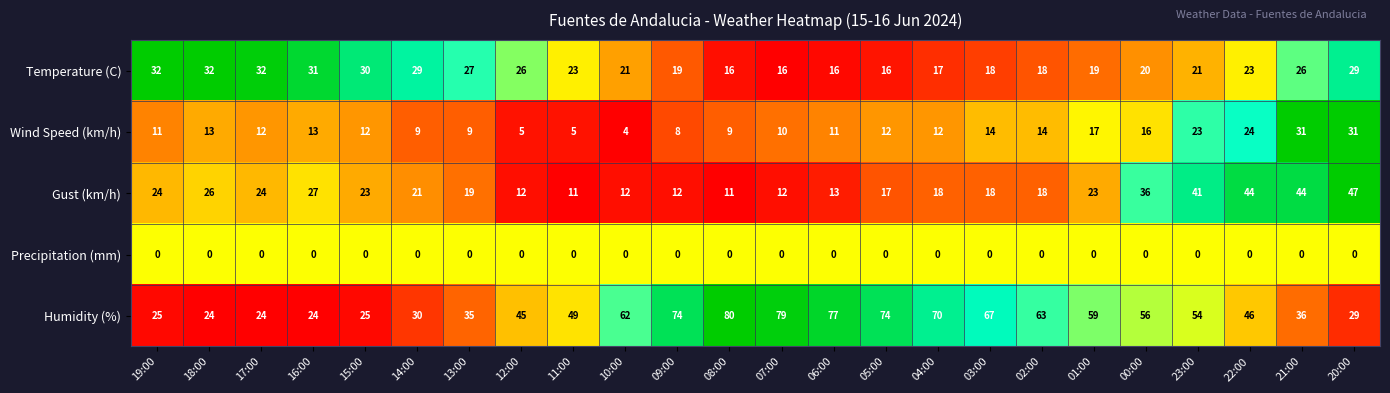

Rank the series at 08:00 from lowest to highest value.

Precipitation (mm), Wind Speed (km/h), Gust (km/h), Temperature (C), Humidity (%)